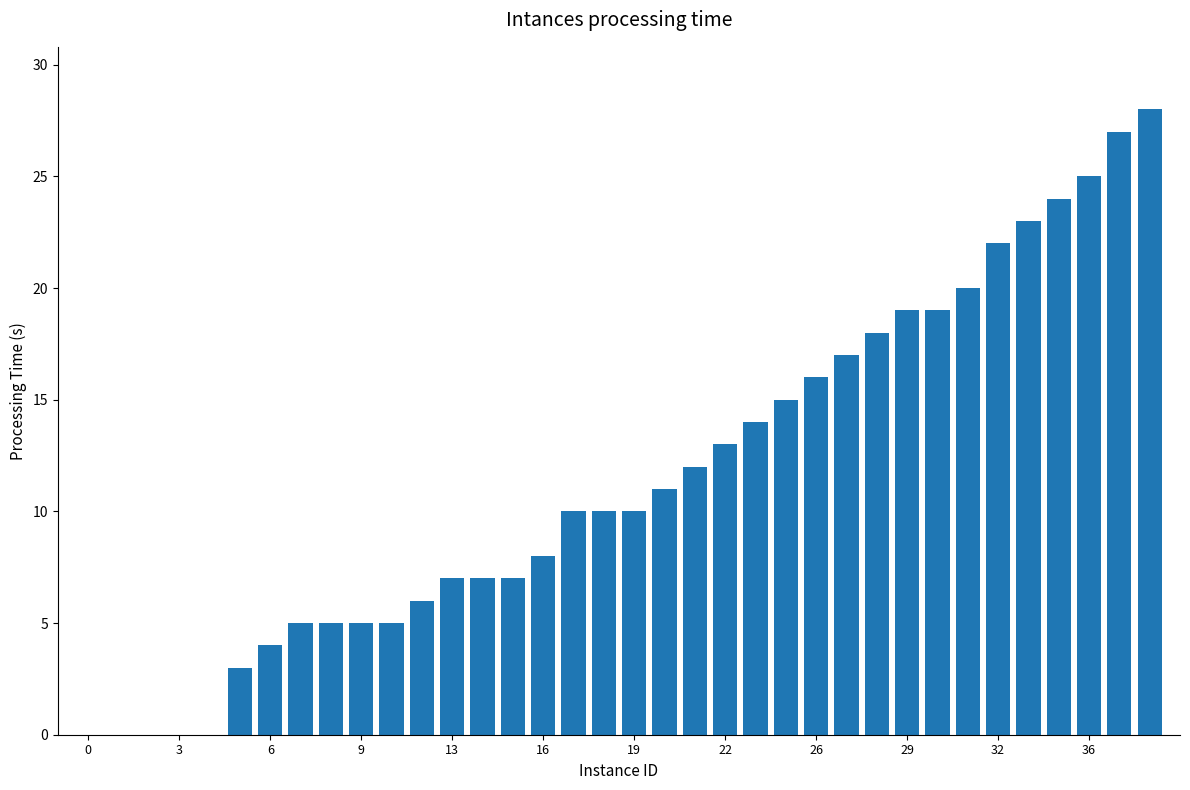

What is the greatest value displayed?

28